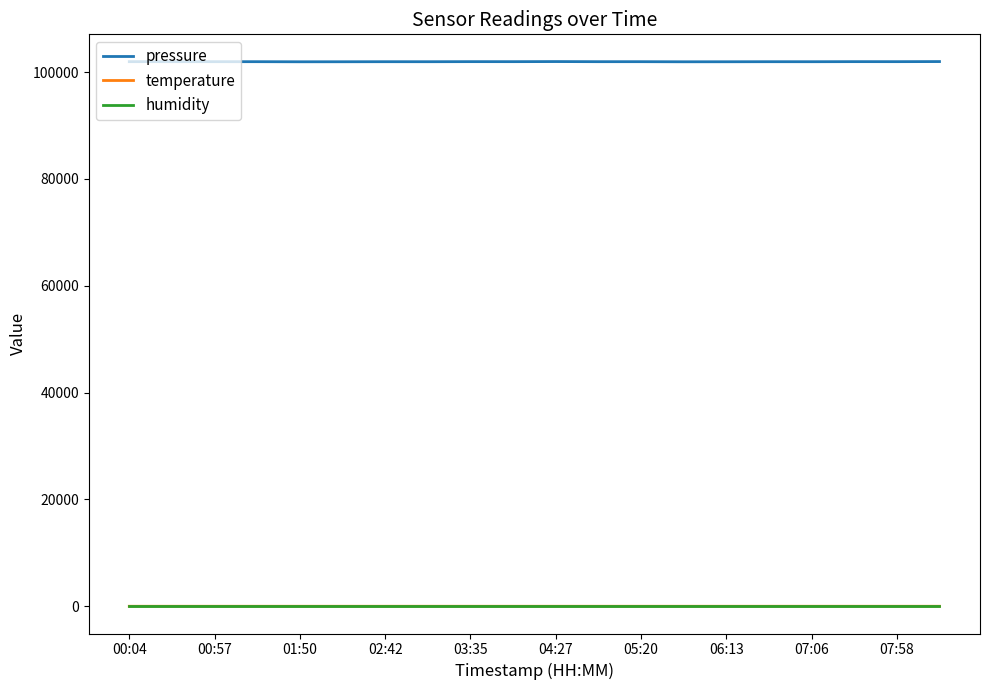

What is the highest value of the pressure series?

101964.6